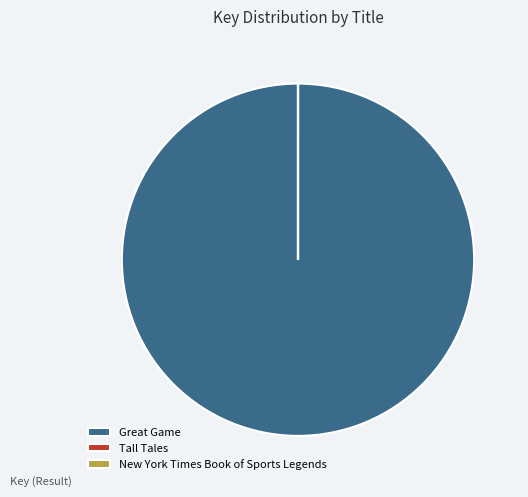

True or false: Great Game accounts for 100% of the total.

True